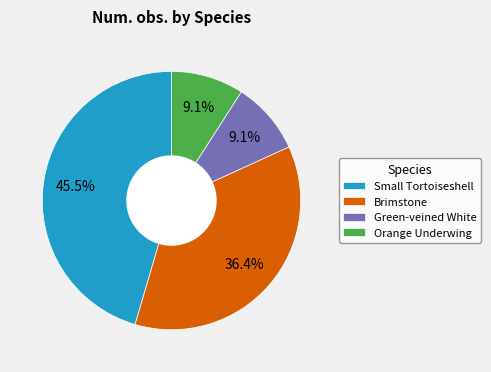

How many slices are in this pie chart?

4